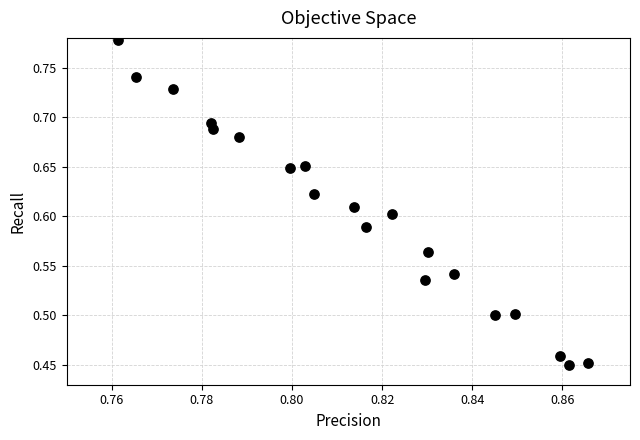

What is the range of Y values (max minus min)?

0.3